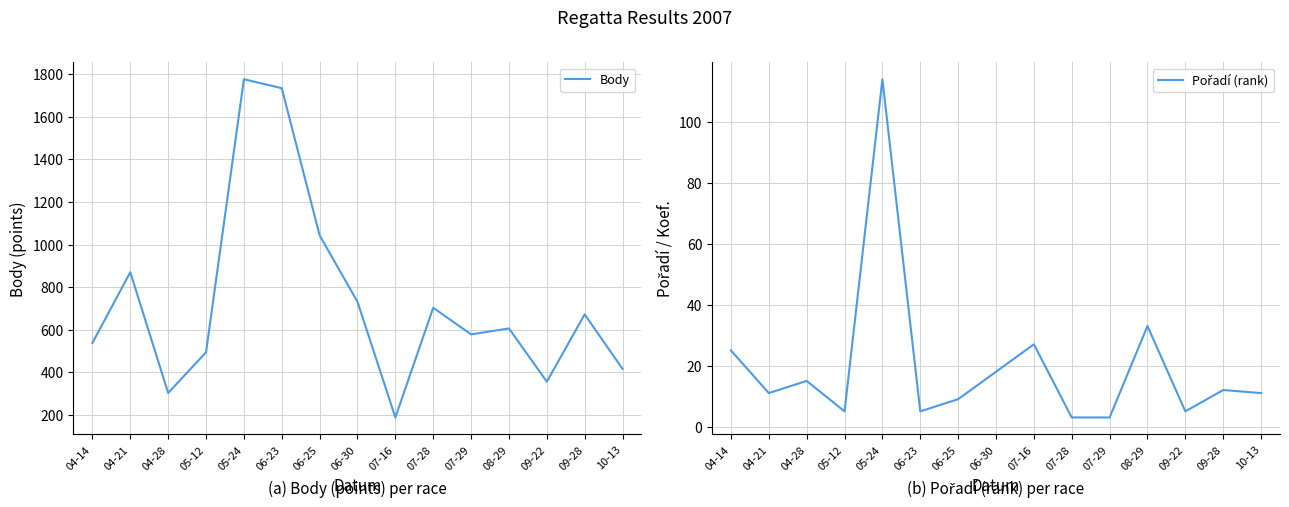

True or false: Pořadí (rank) and Body intersect in this chart.

False